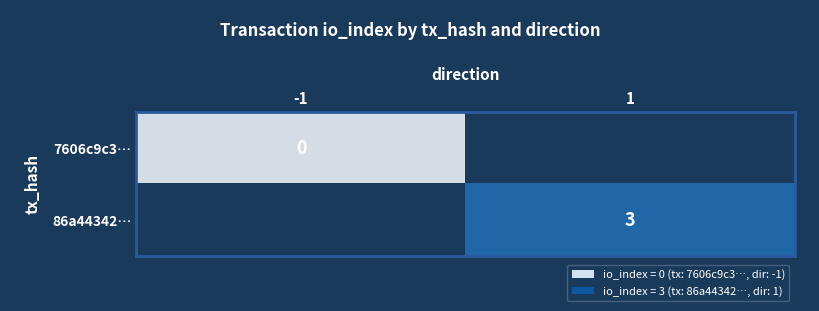

Is the value of 86a44342… at 1 greater than the value of 7606c9c3… at -1?

Yes